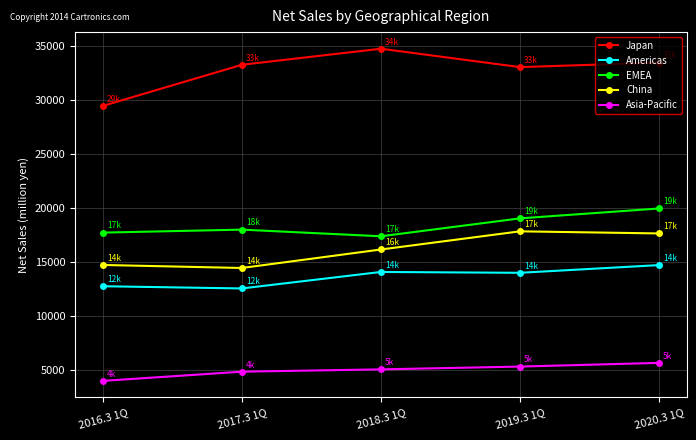

Which series has the largest range (max minus min)?

Japan